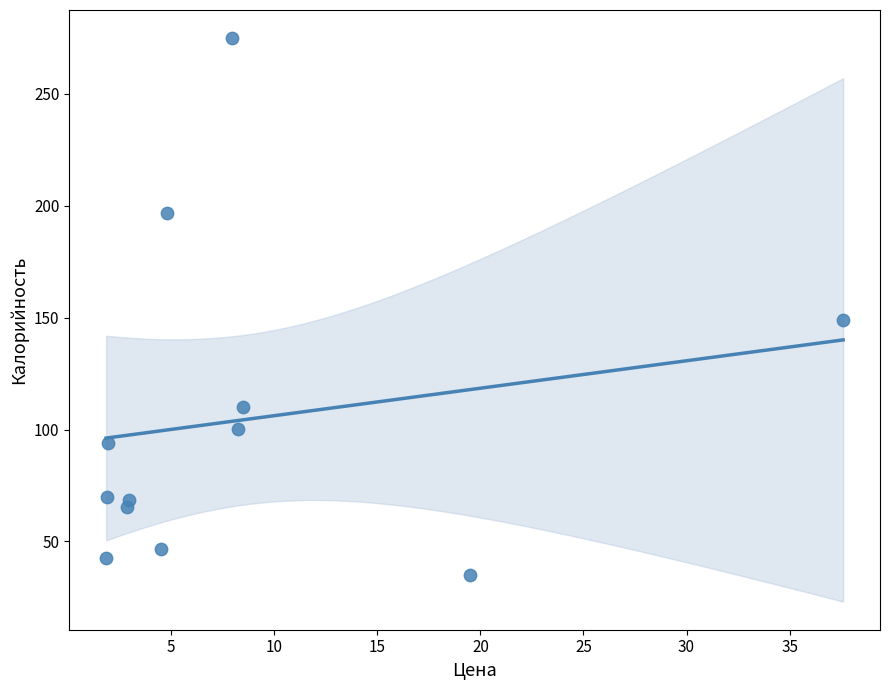

What Y value in the scatter plot is closest to 154?

149.0